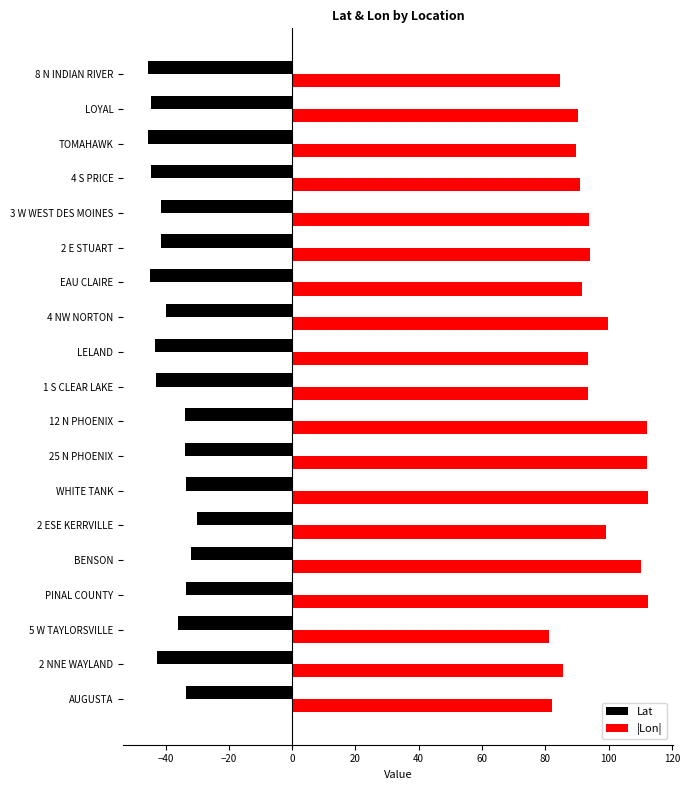

What is the maximum value for |Lon|?

112.4